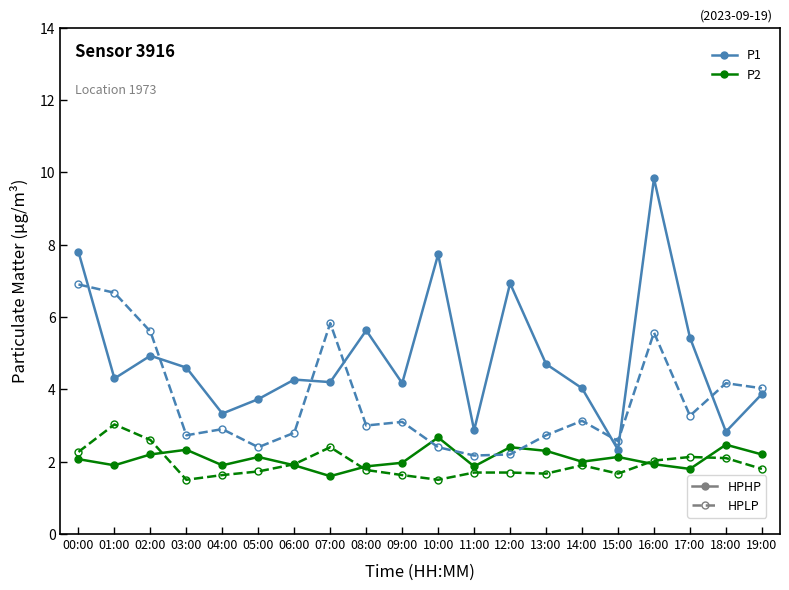

What is the maximum value shown in the chart?

9.8